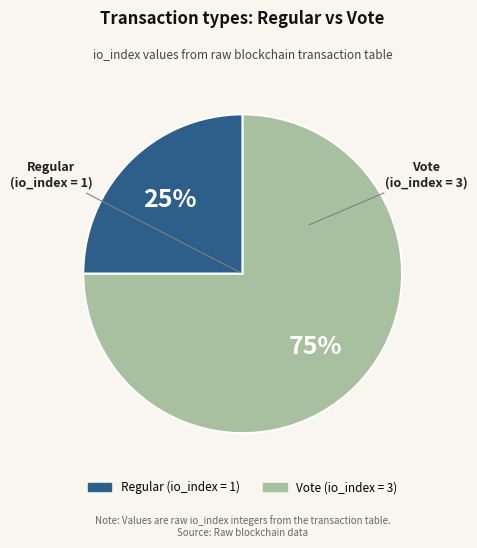

The Regular slice represents 18% of the pie. True or false?

False